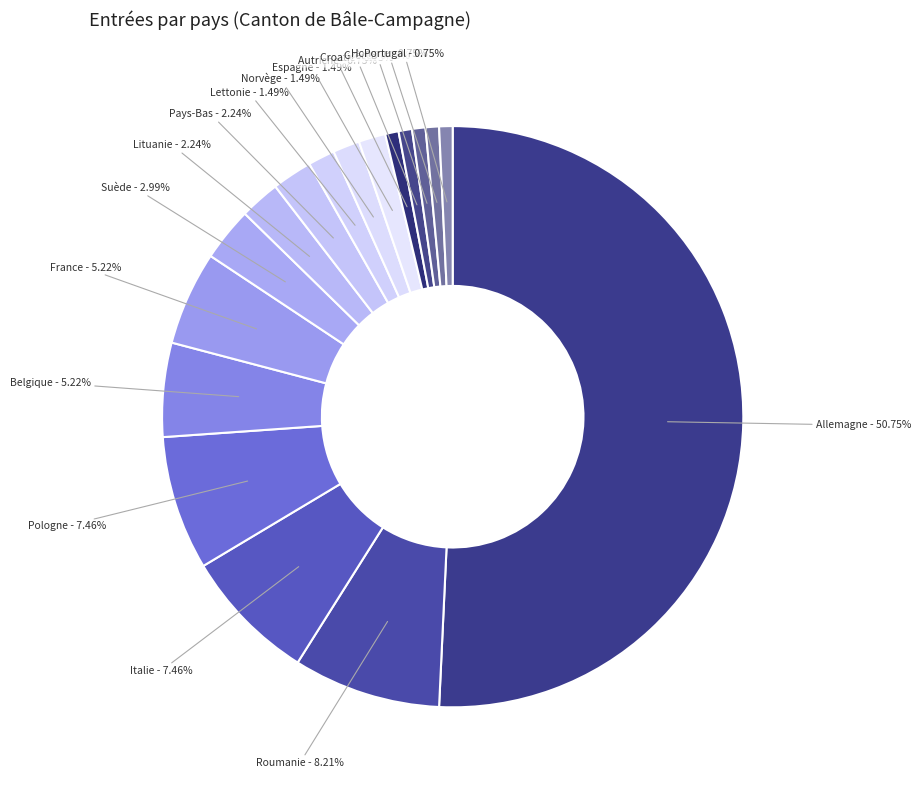

Approximately how many times larger is the value at Espagne compared to Portugal?

2.0